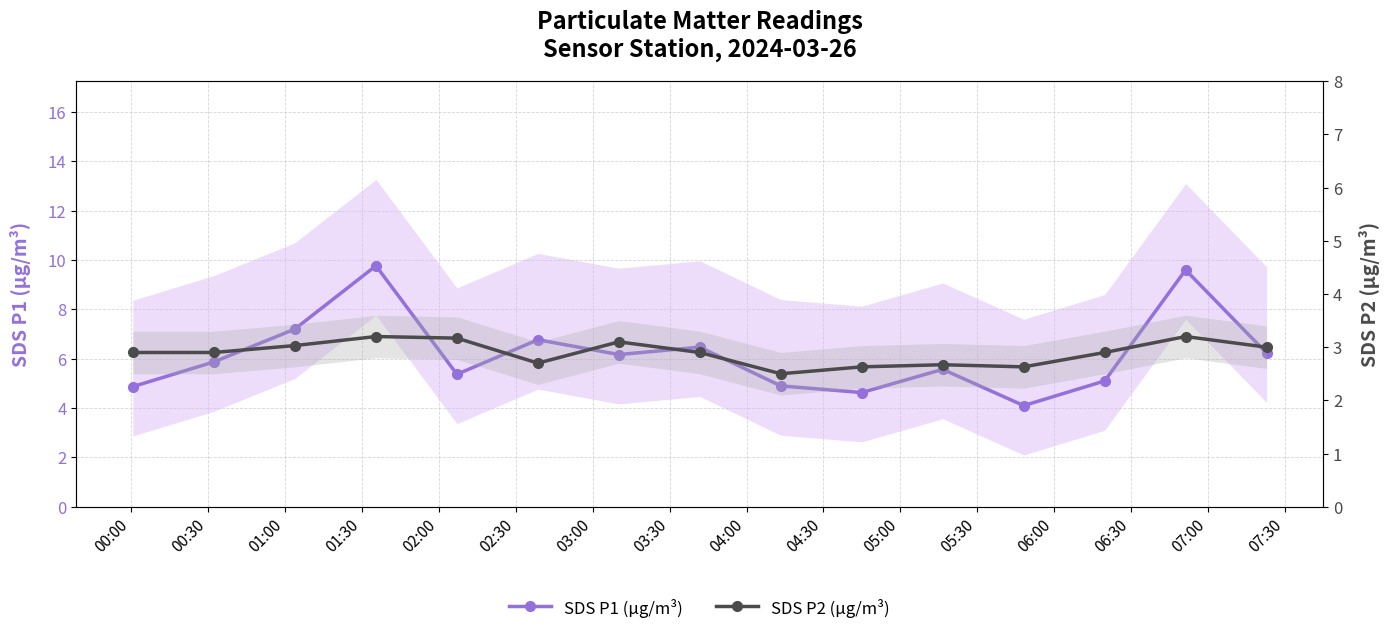

True or false: SDS P2 (µg/m³) and SDS P1 (µg/m³) cross at least once.

False